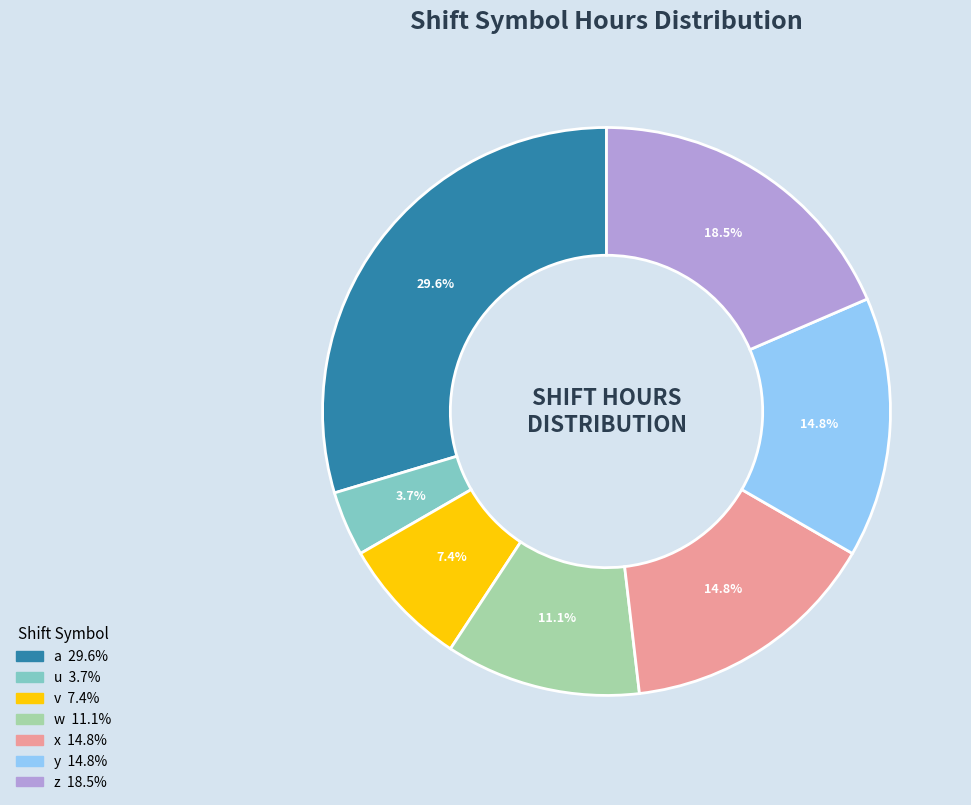

Does any single category account for the majority?

No